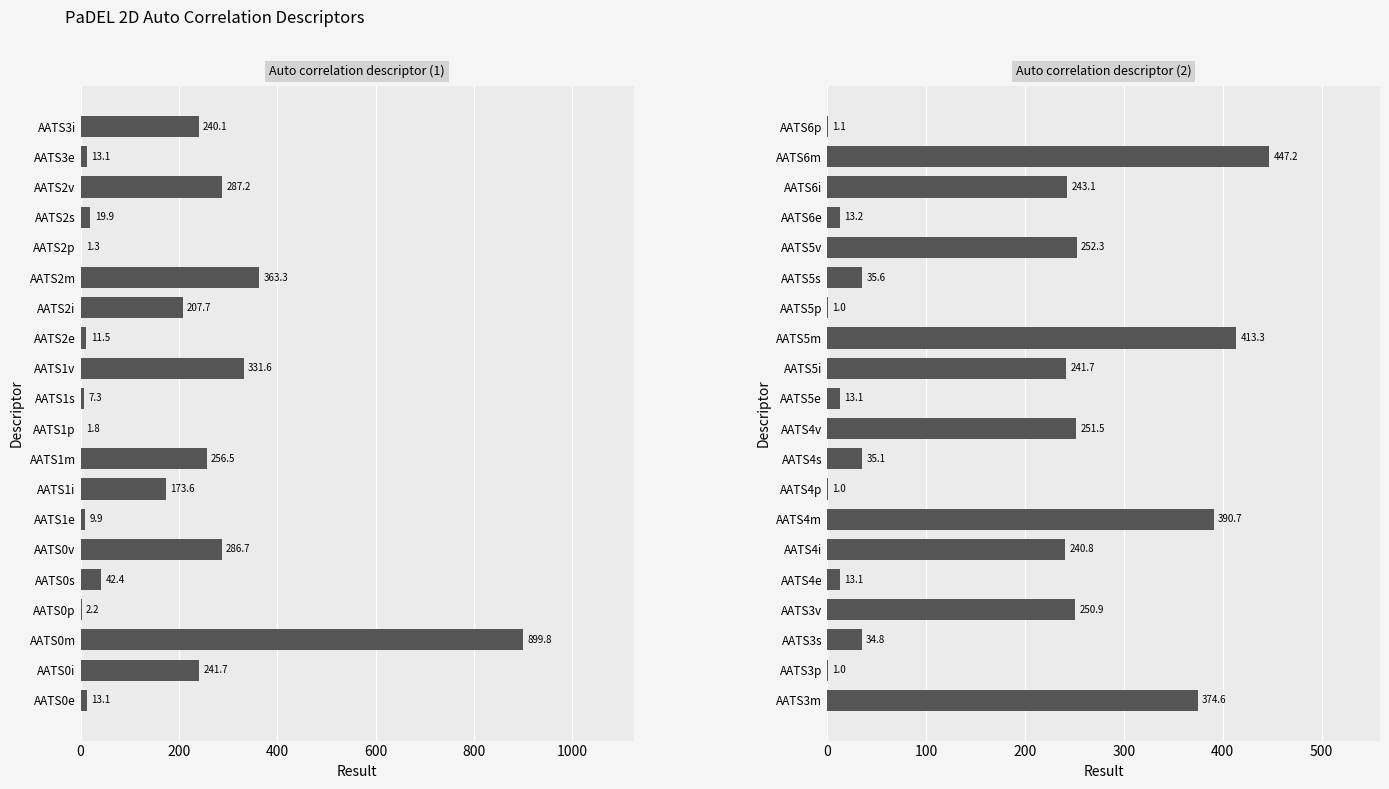

What is the approximate value at AATS6m?

447.2